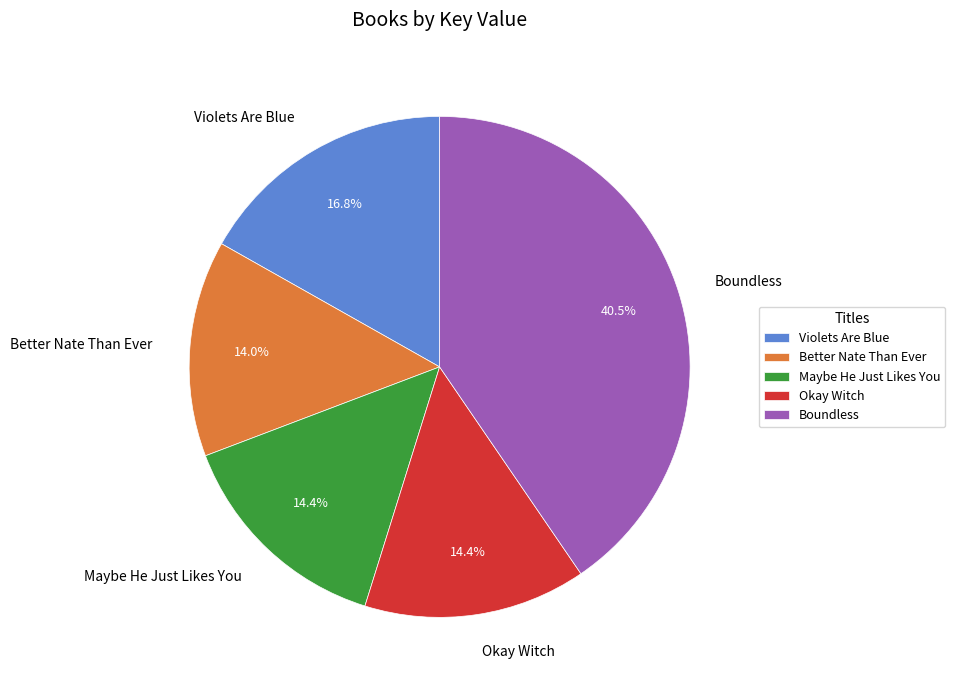

What percentage do Violets Are Blue and Maybe He Just Likes You together represent?

31.2%